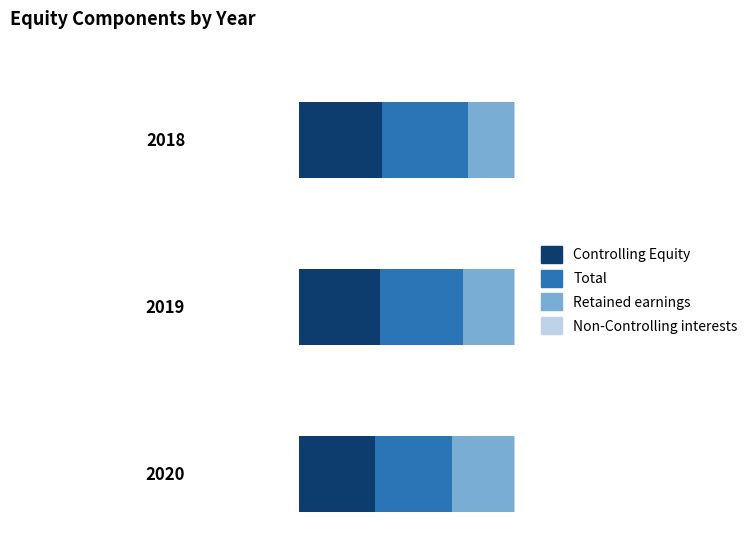

What are all the series names shown in the legend?

Controlling Equity, Total, Retained earnings, Non-Controlling interests